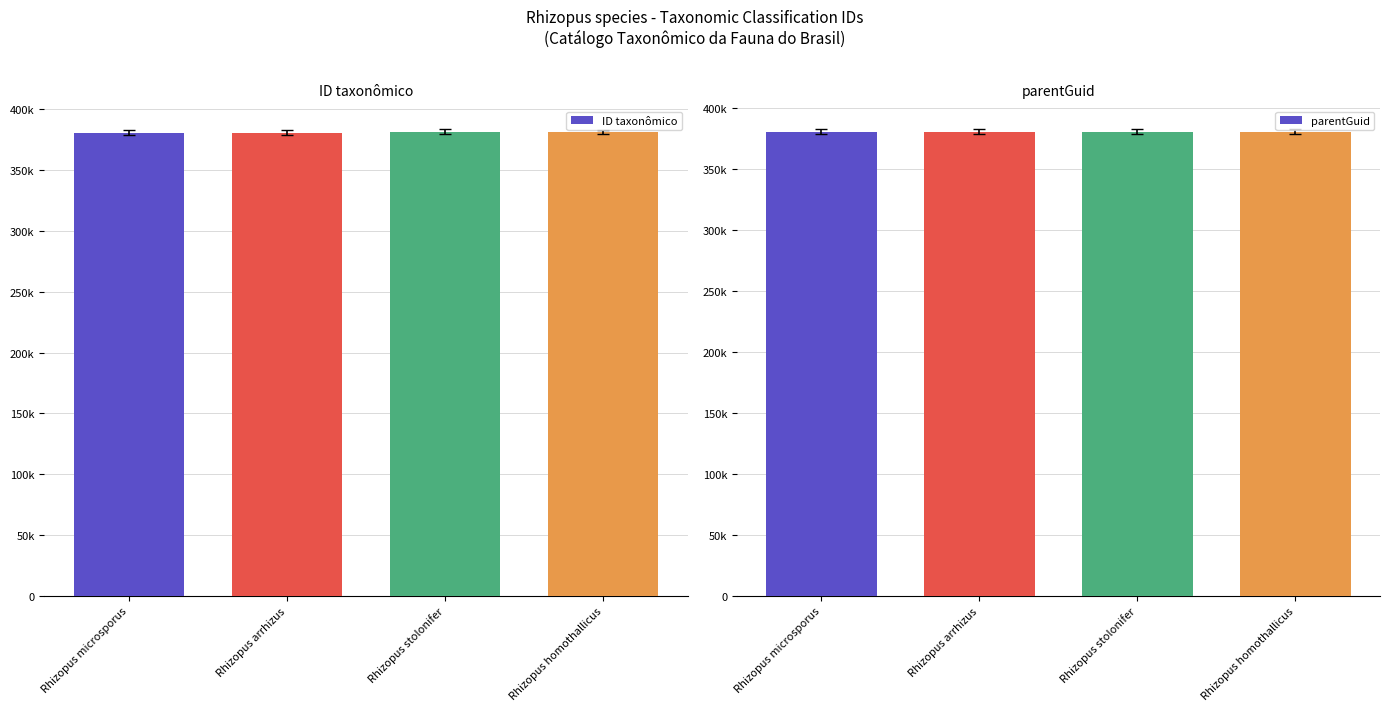

What is the maximum value shown in the chart?

381611